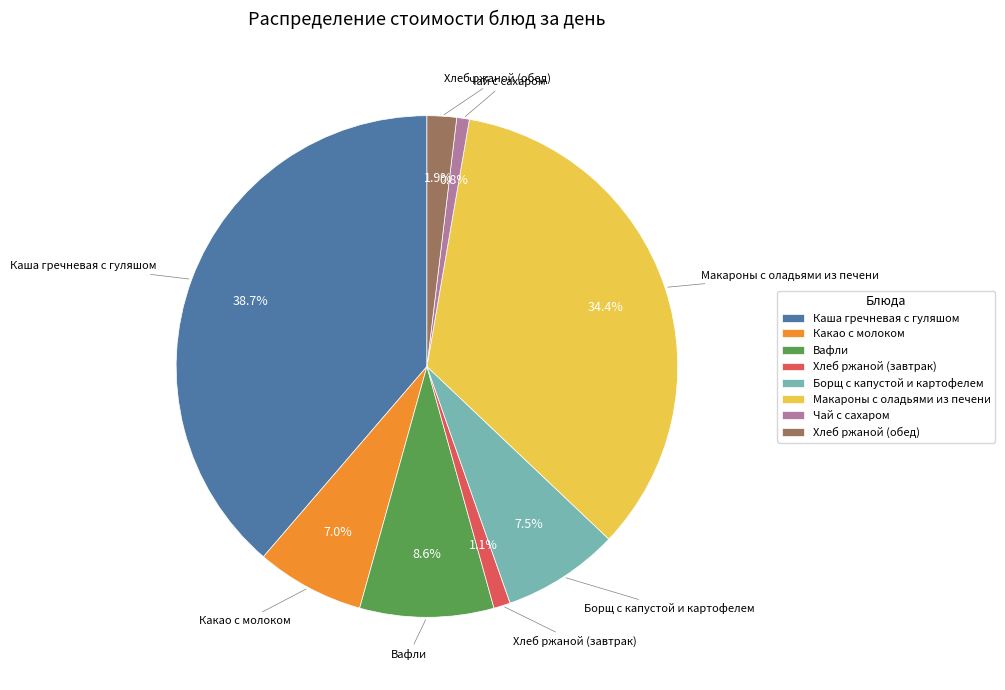

What percentage is the Хлеб ржаной (завтрак) slice, to the nearest percent?

1%